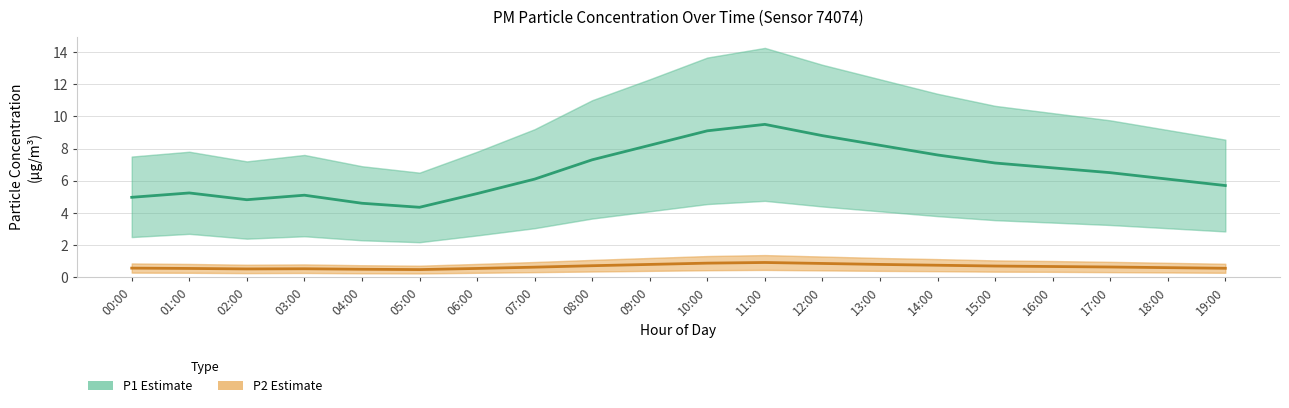

True or false: P2 (PM2.5 Estimate) and P1 (PM10 Estimate) cross at least once.

False